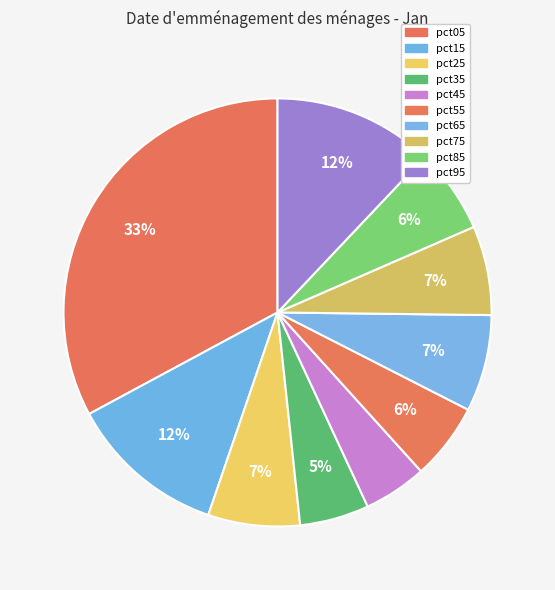

Rank the categories by value from highest to lowest.

pct05, pct95, pct15, pct65, pct25, pct75, pct85, pct55, pct35, pct45